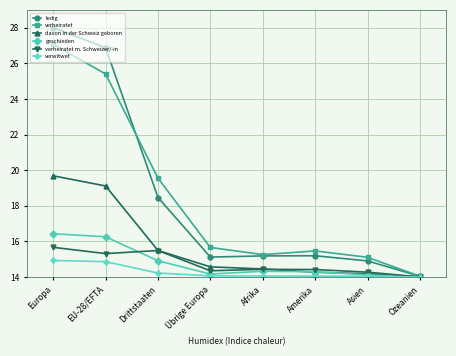

Is this an area chart (filled region under the line)?

No